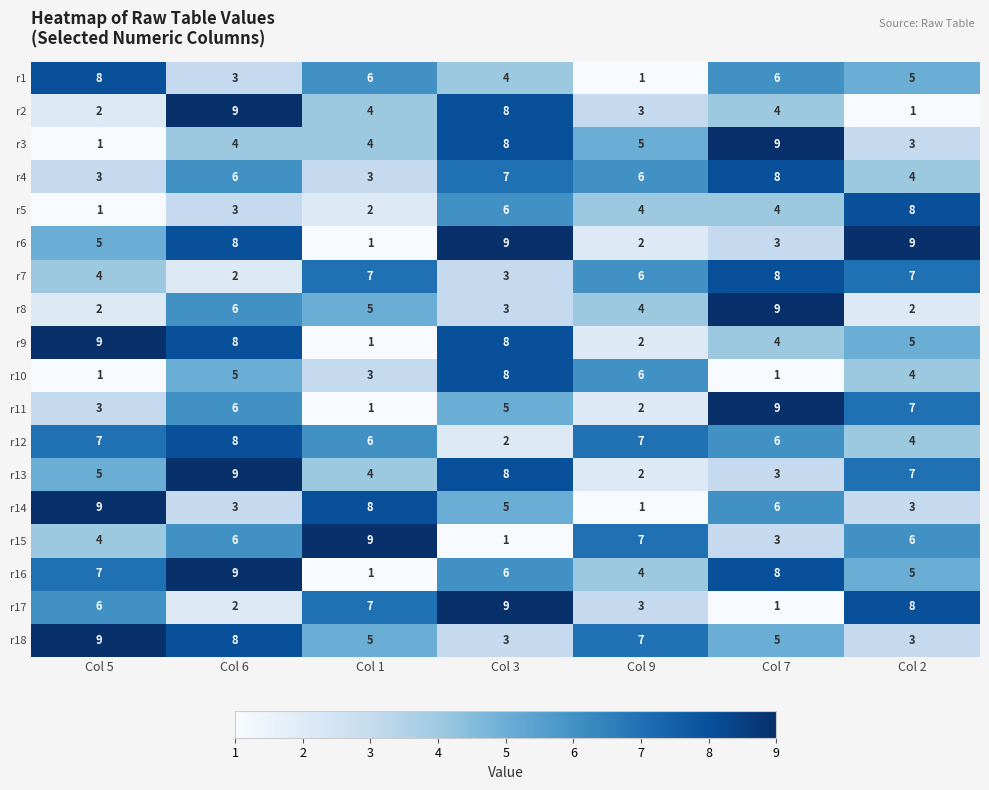

True or false: r5 has a value of 1 at Col 7.

False